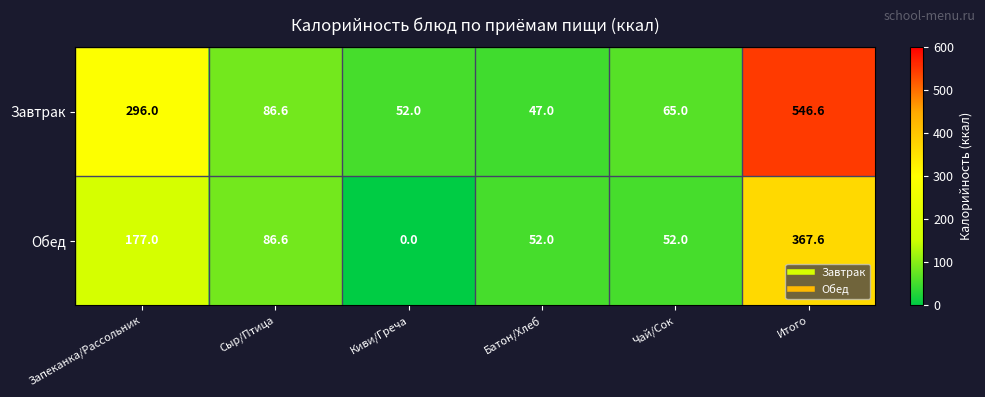

List the series in order of their peak value, lowest first.

Обед, Завтрак